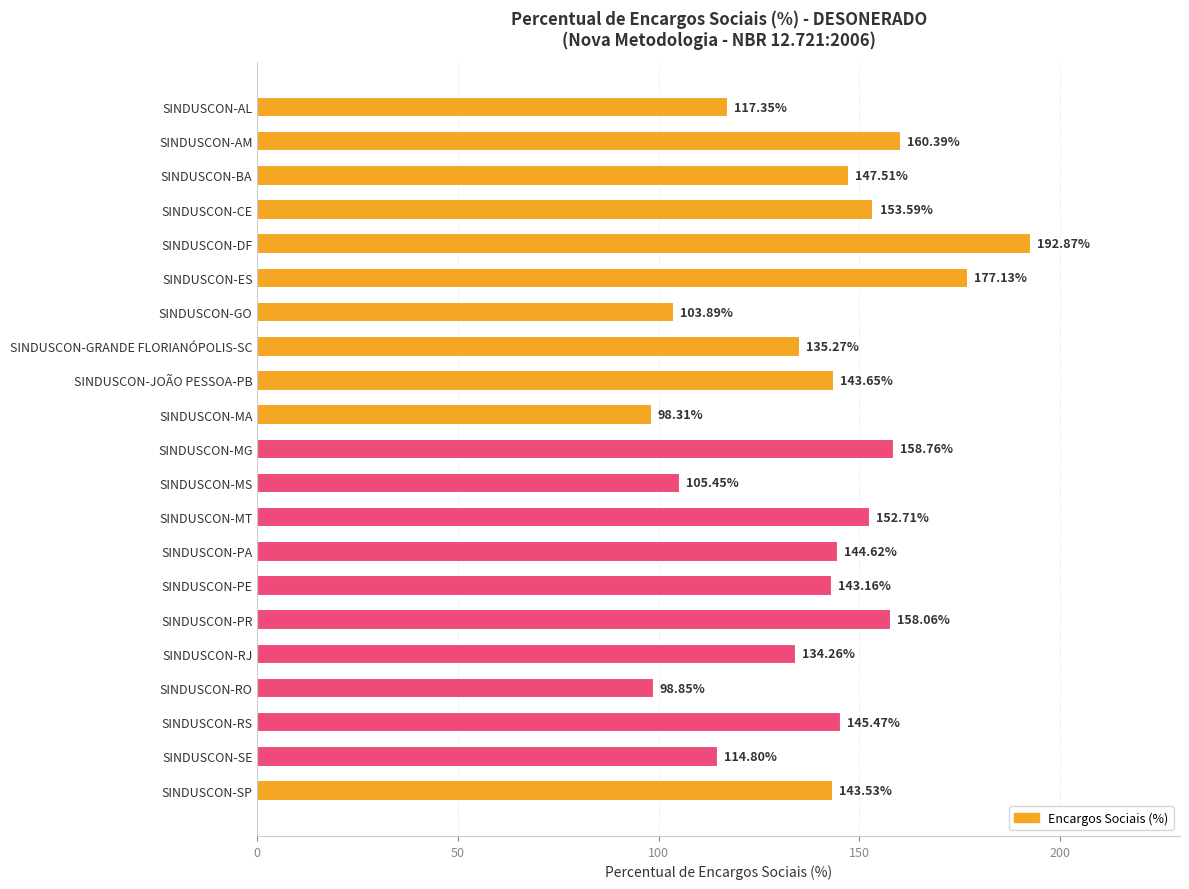

At which label is the value closest to 145?

SINDUSCON-PA